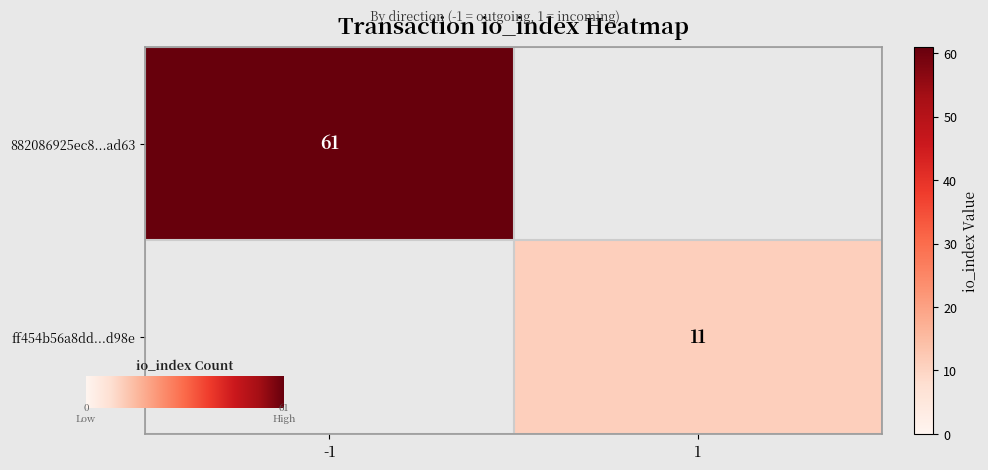

Reading right to left, extract all data points from this chart.

882086925ec89da1da2de5161a852726382ad63: io_index=61	direction=-1
ff454b56a8dd5630dba2bf3098e1da8bc53bd98: io_index=11	direction=1